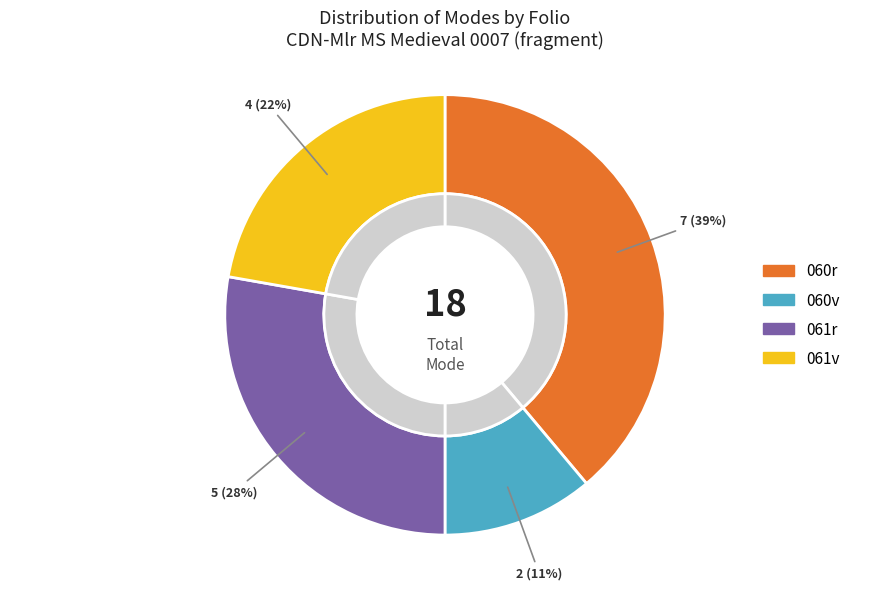

Which category has the smallest portion of the pie?

060v